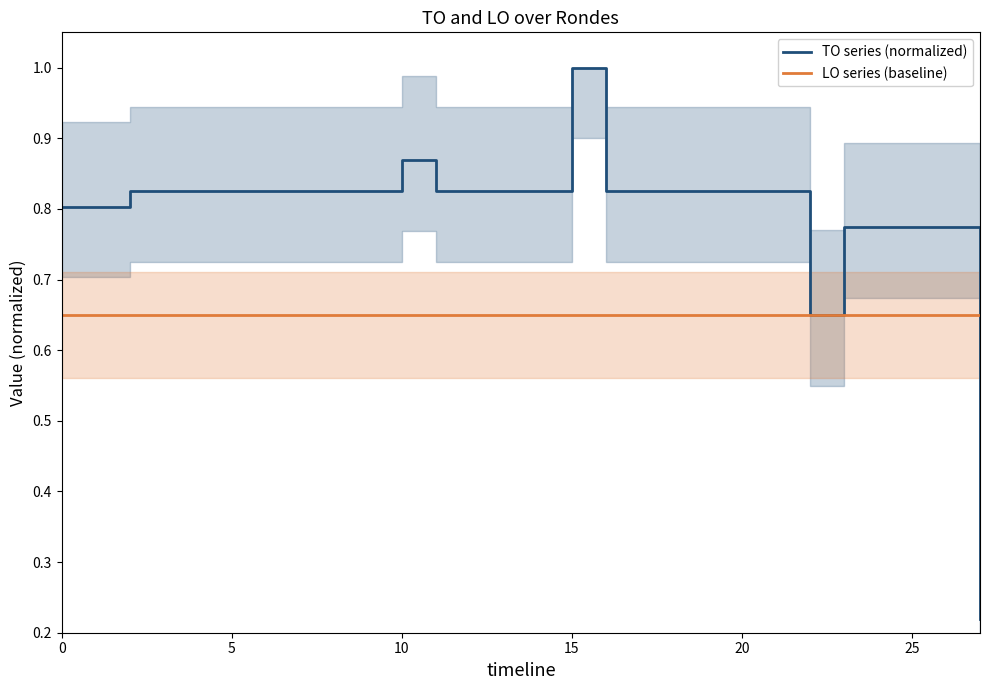

Between which two adjacent categories do TO series (normalized) and LO series (baseline) first intersect?

21 and 22